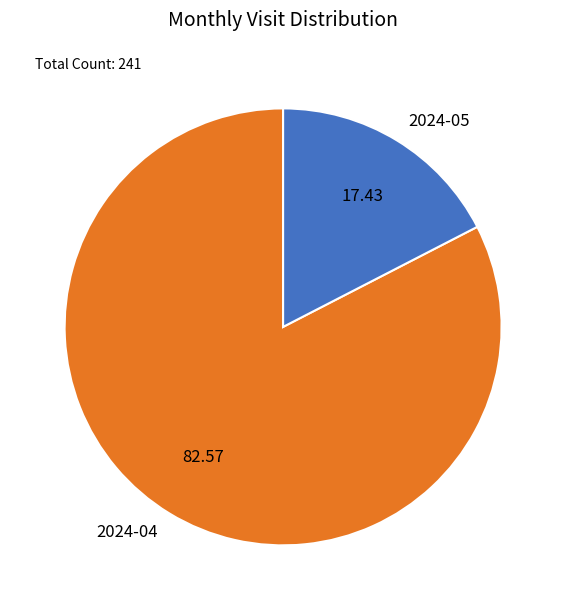

Which has a higher value, 2024-04 or 2024-05?

2024-04